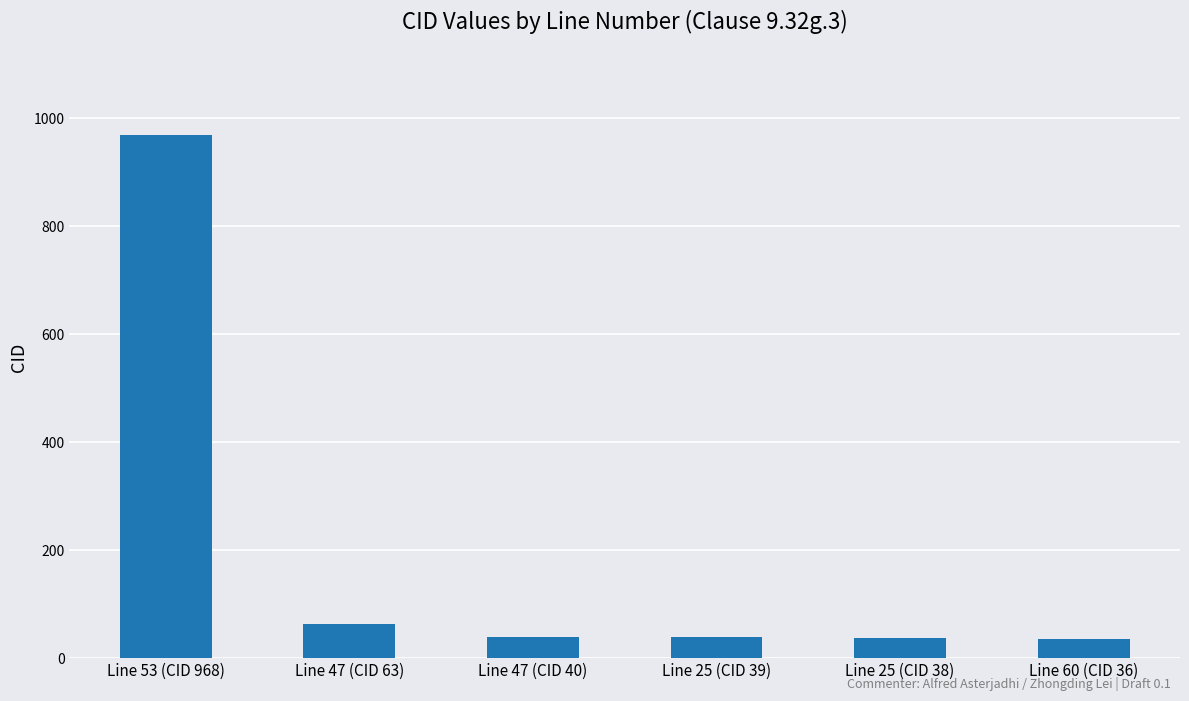

What is the sum of all values?

1184